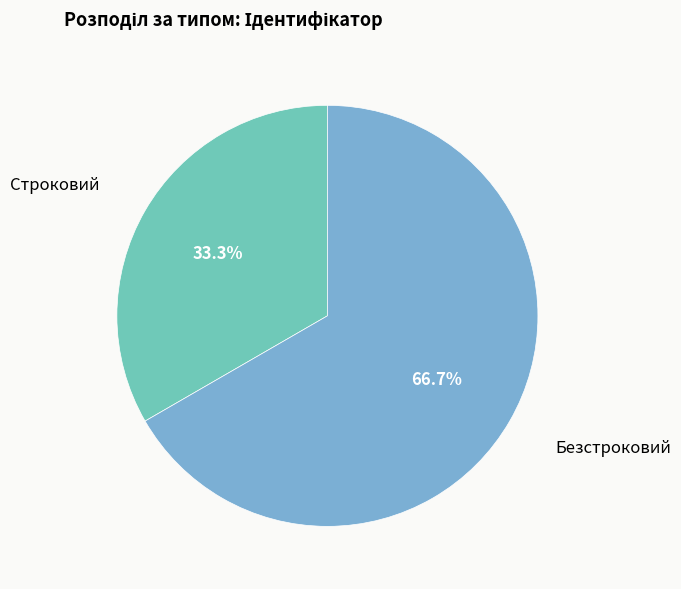

Count the number of slices in the pie.

2